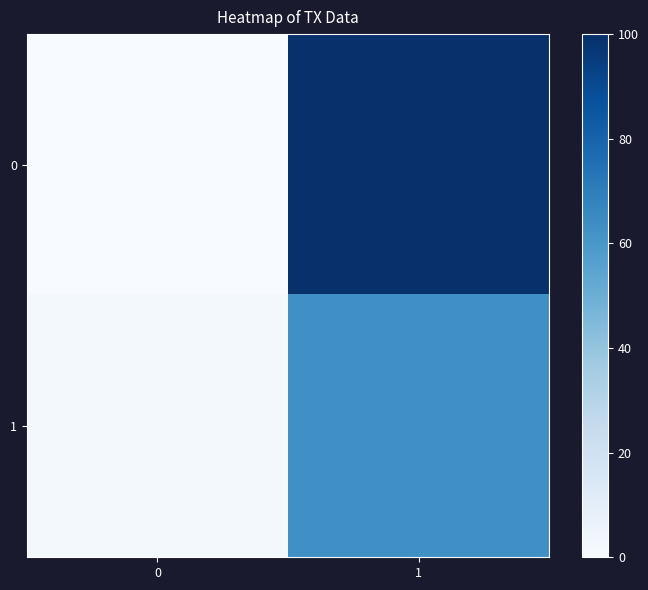

Which has a higher value, 0 or 1?

1